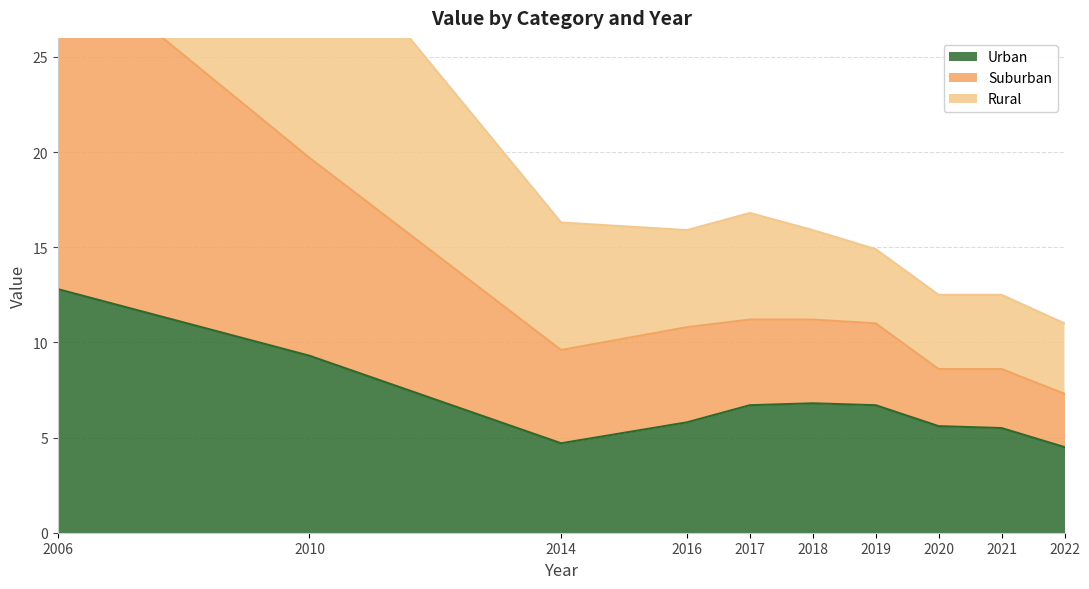

The value of Rural at 2020 is 8.6. True or false?

True